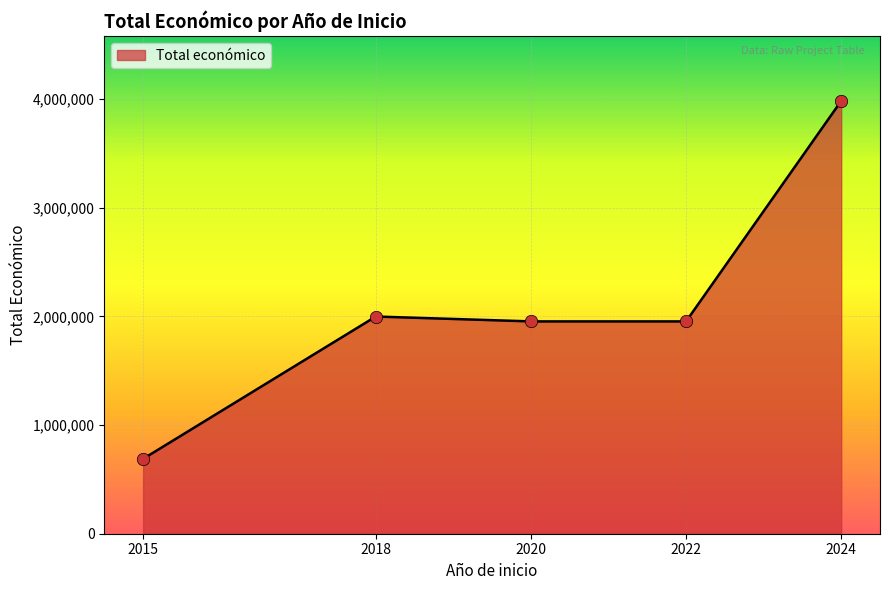

Between 2018 and 2020, which is larger?

2018